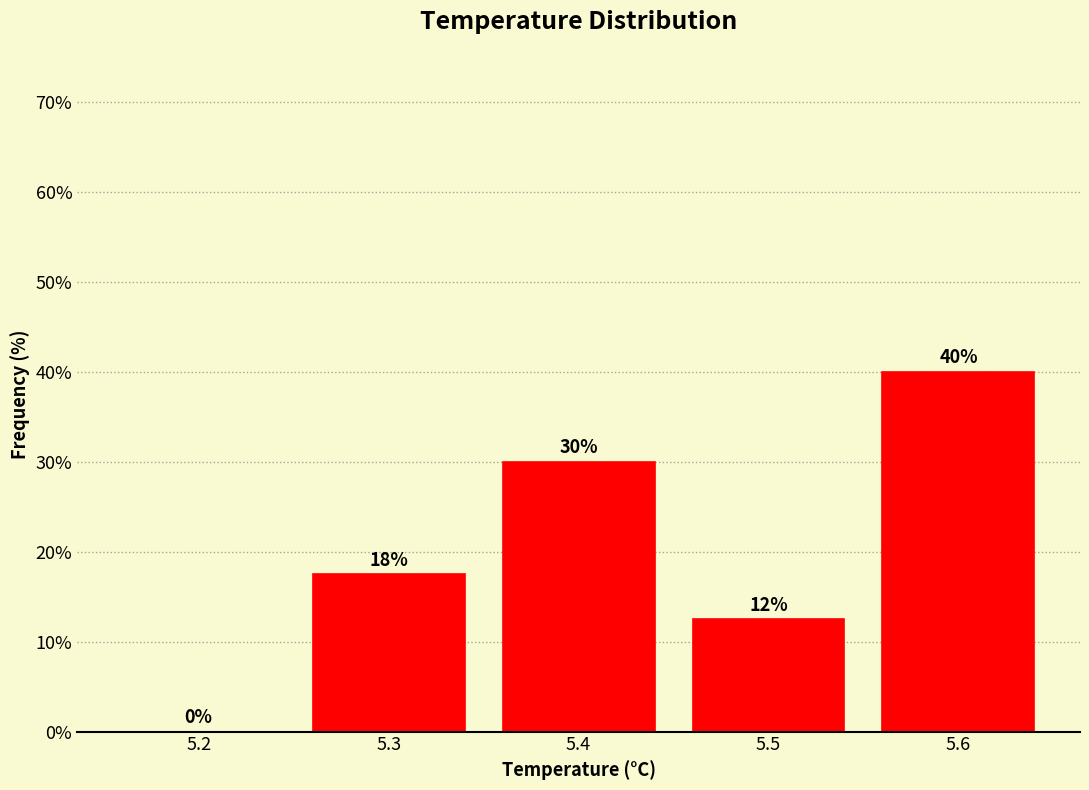

The value at 5.2 is 0.0. True or false?

True